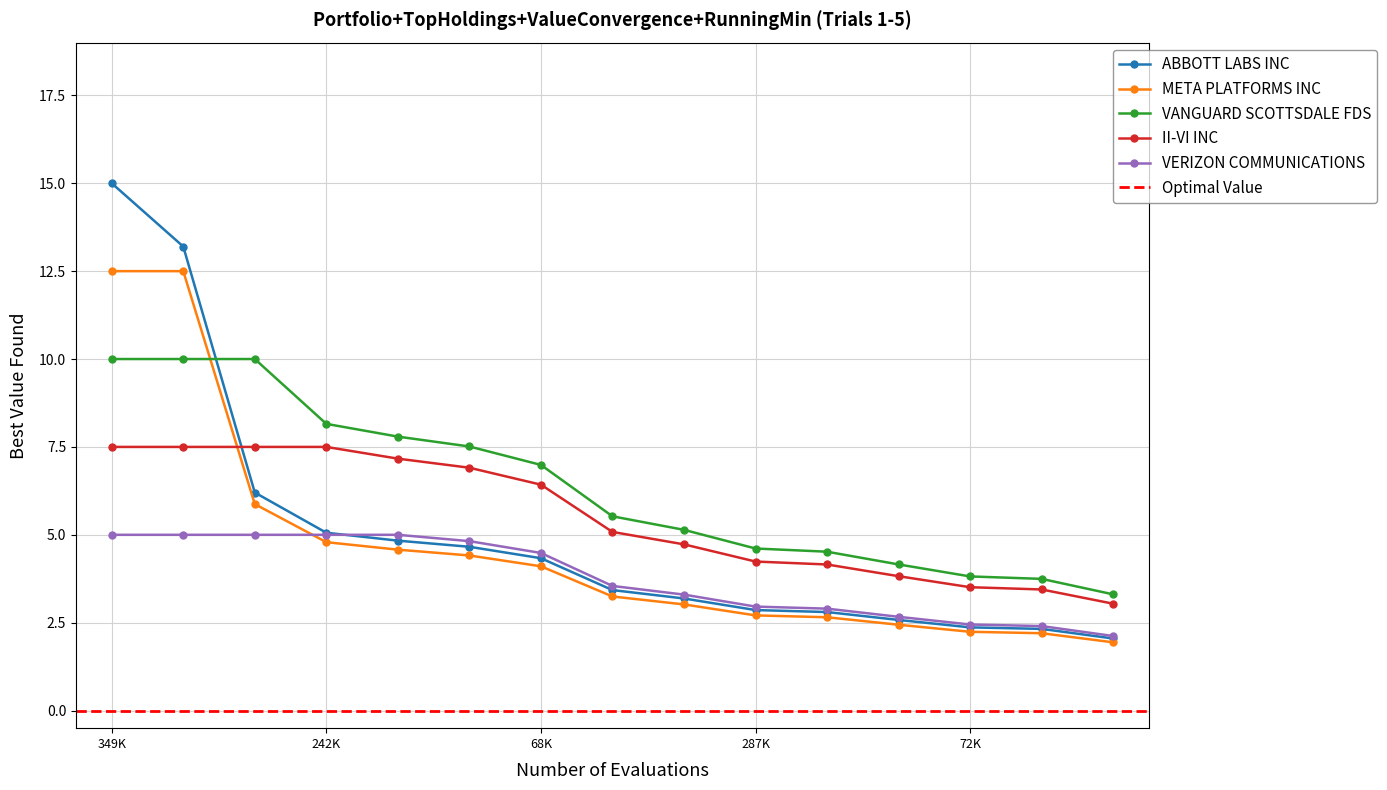

True or false: VERIZON COMMUNICATIONS and II-VI INC intersect in this chart.

False